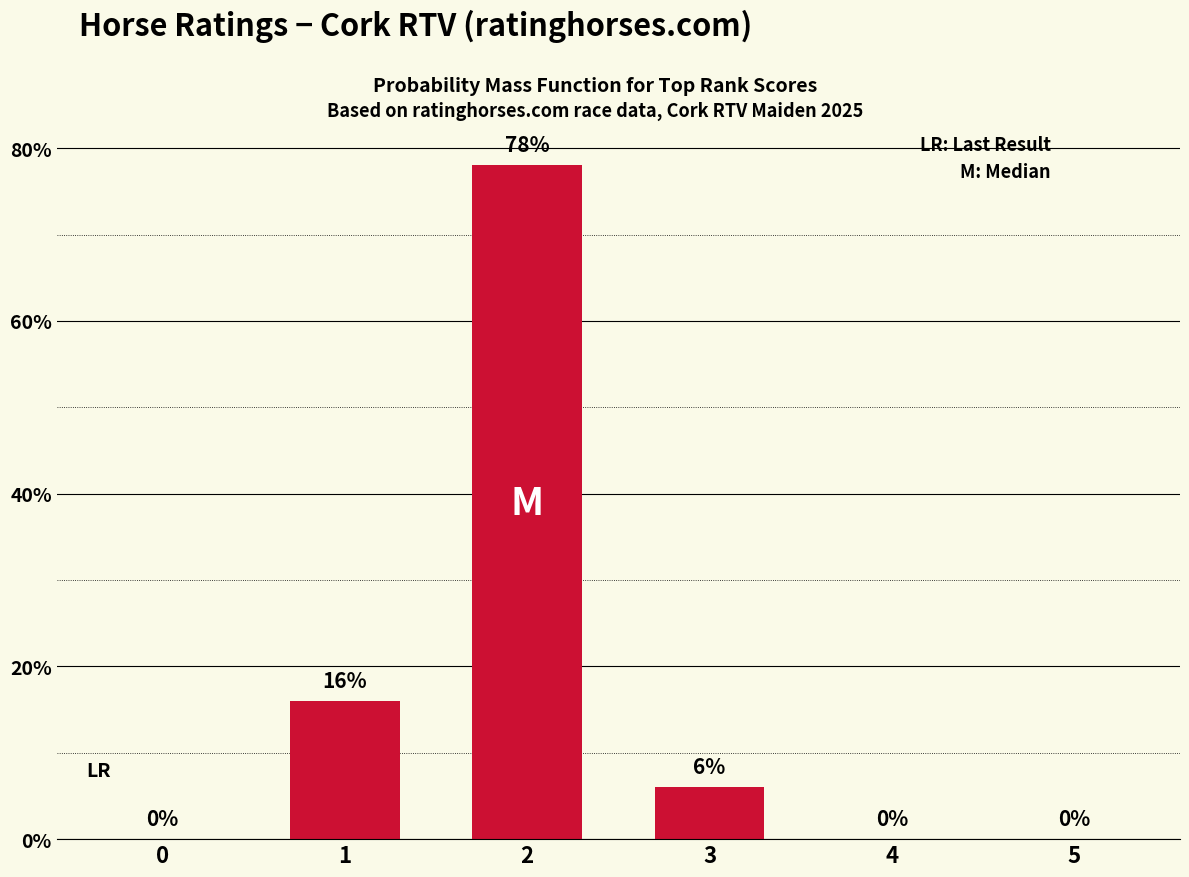

Which has a higher value, 4 or 2?

2